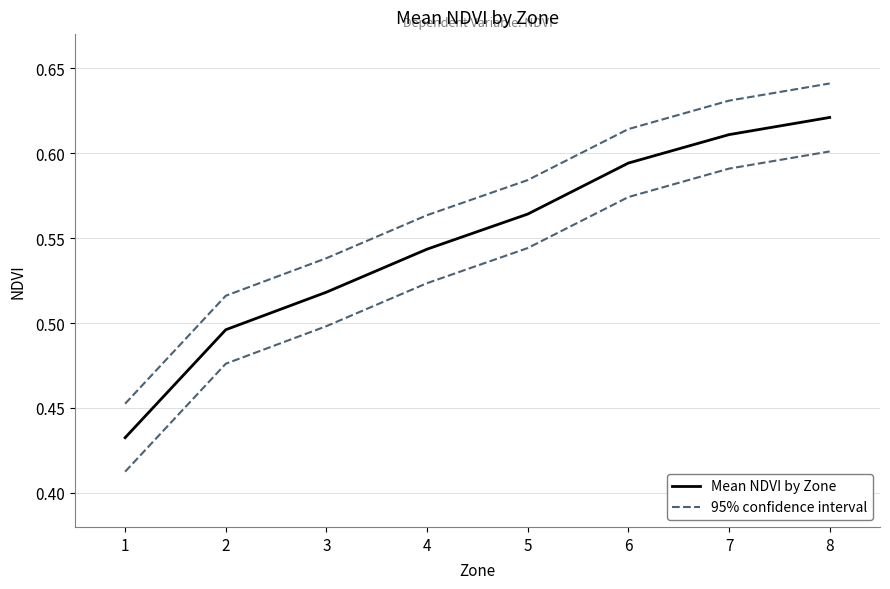

True or false: 95% confidence interval and Mean NDVI by Zone cross at least once.

False